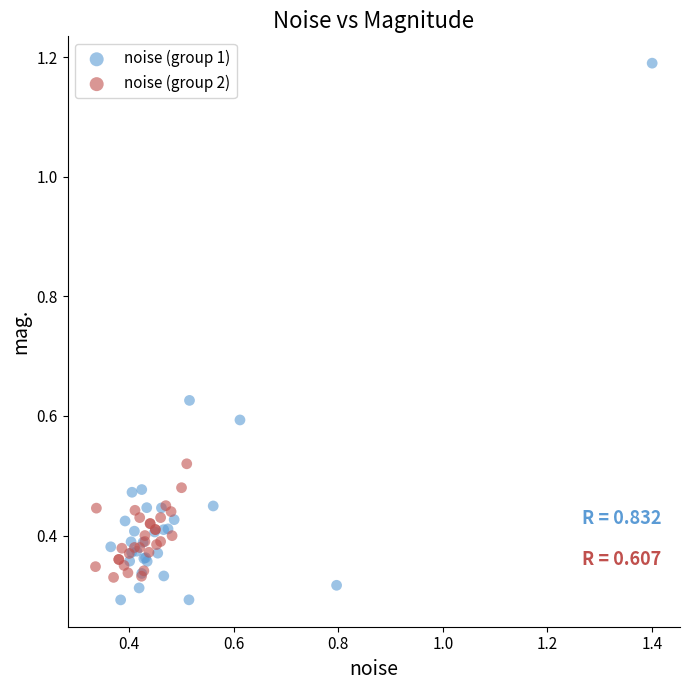

Which series contains the lowest Y value?

noise (group 1)